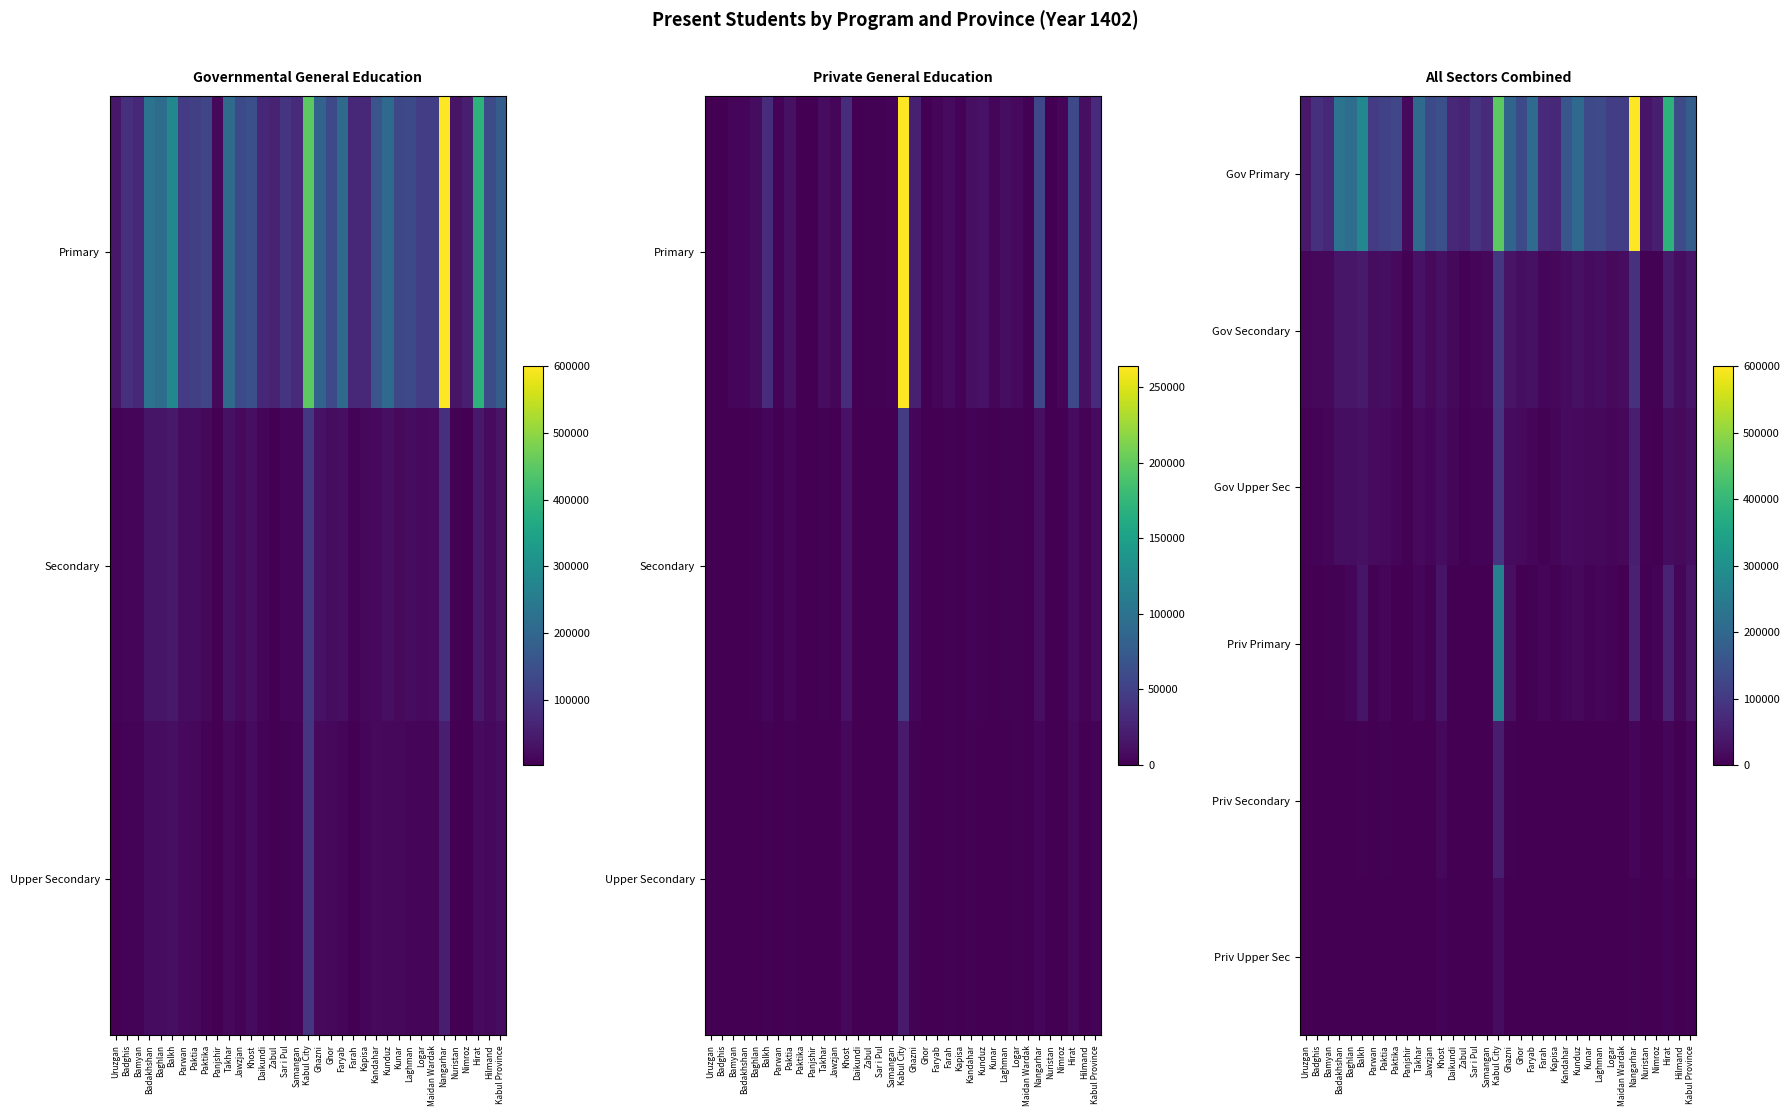

At which category is the sum across all series the highest?

Kabul City